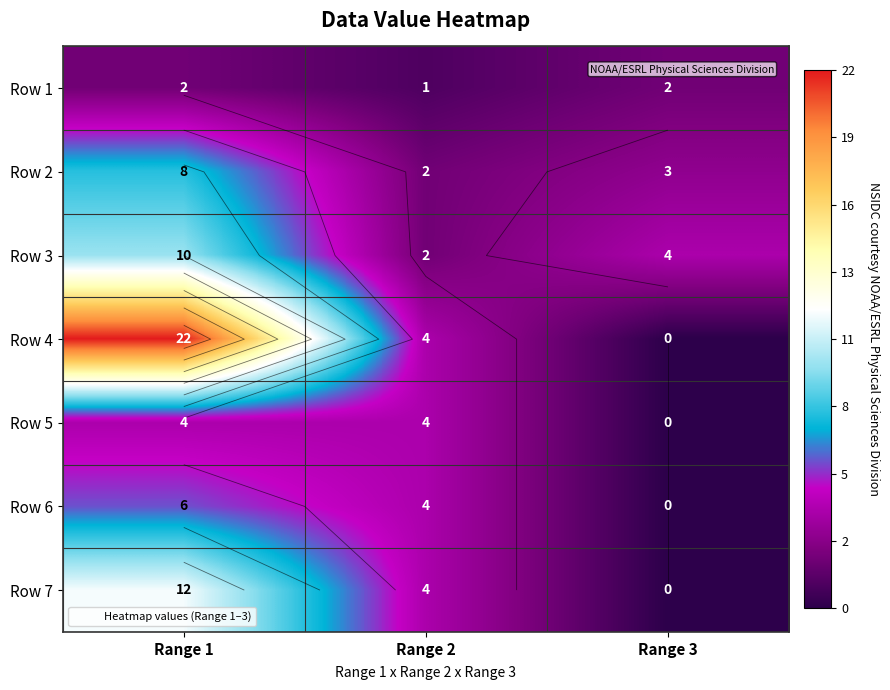

Rank the series at Range 1 from highest to lowest value.

Row 4, Row 7, Row 3, Row 2, Row 6, Row 5, Row 1